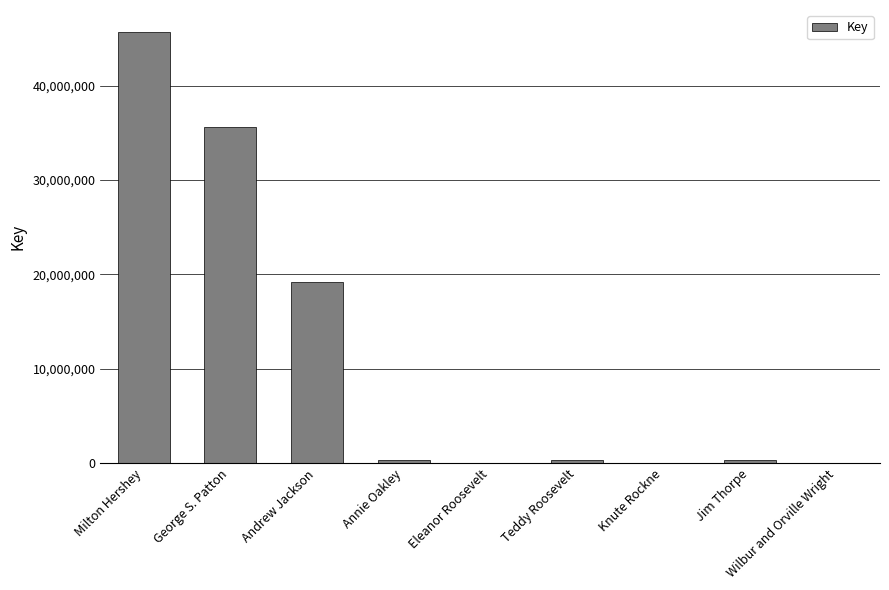

What is the maximum value shown in the chart?

45710981